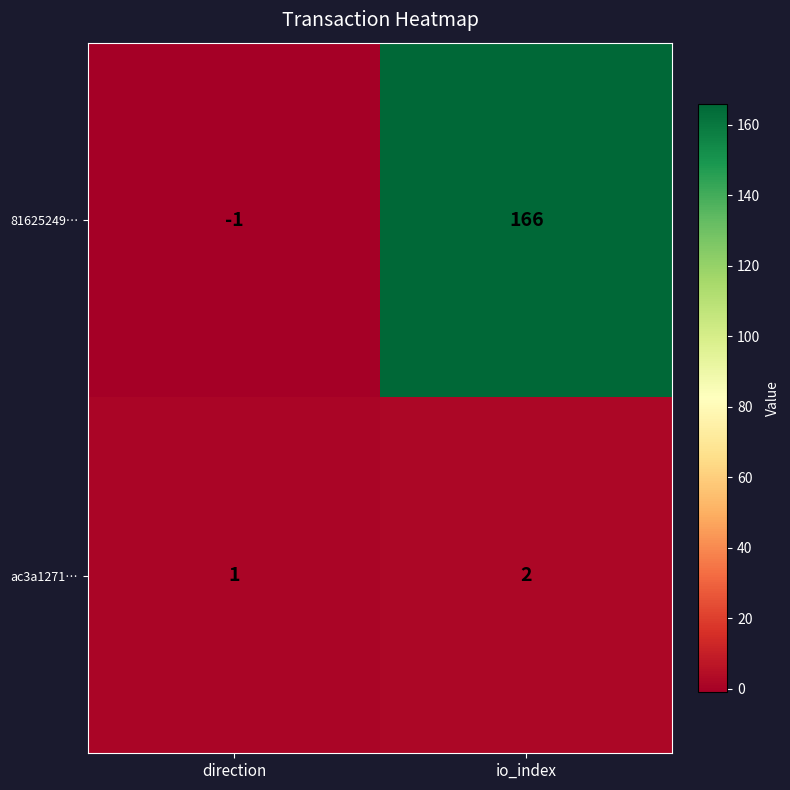

Rank the series by their average value, from highest to lowest.

81625249…, ac3a1271…